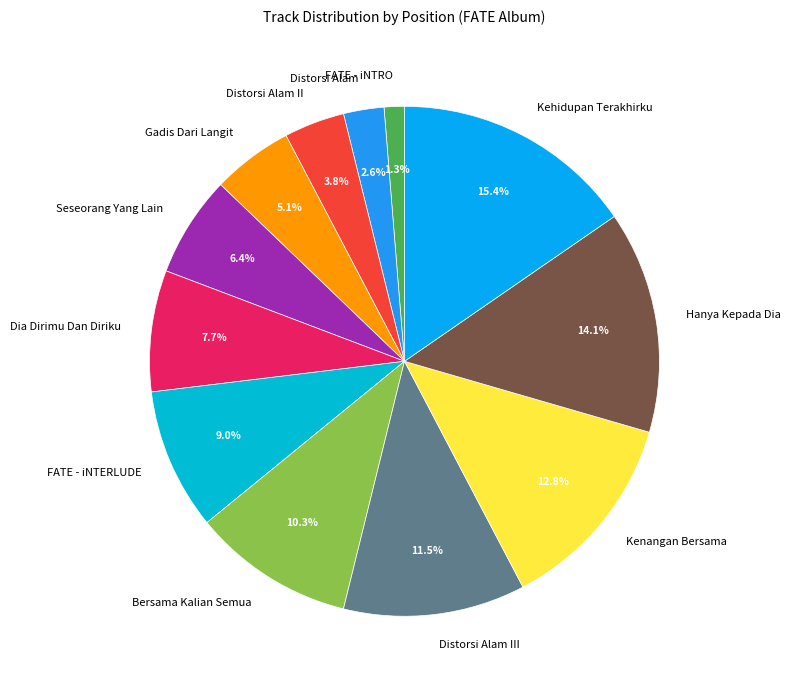

Rank the categories by value from highest to lowest.

Kehidupan Terakhirku, Hanya Kepada Dia, Kenangan Bersama, Distorsi Alam III, Bersama Kalian Semua, FATE - iNTERLUDE, Dia Dirimu Dan Diriku, Seseorang Yang Lain, Gadis Dari Langit, Distorsi Alam II, Distorsi Alam, FATE - iNTRO